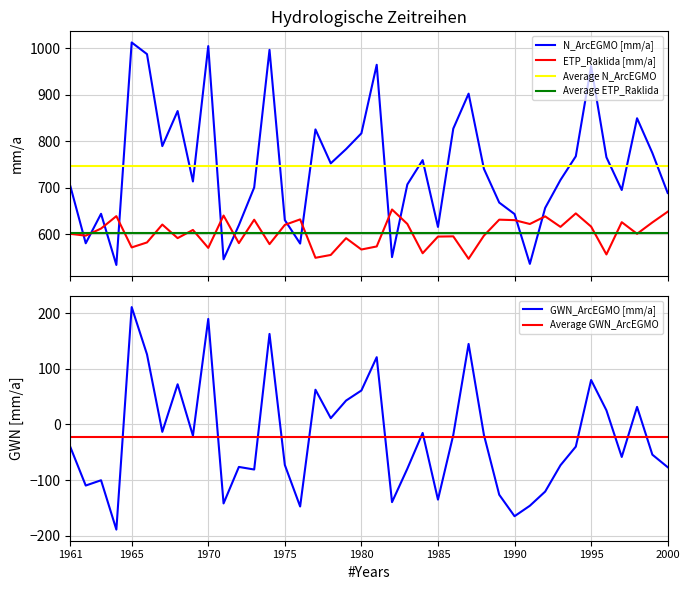

How many intersections are there between N_ArcEGMO [mm/a] and ETP_Raklida [mm/a]?

12